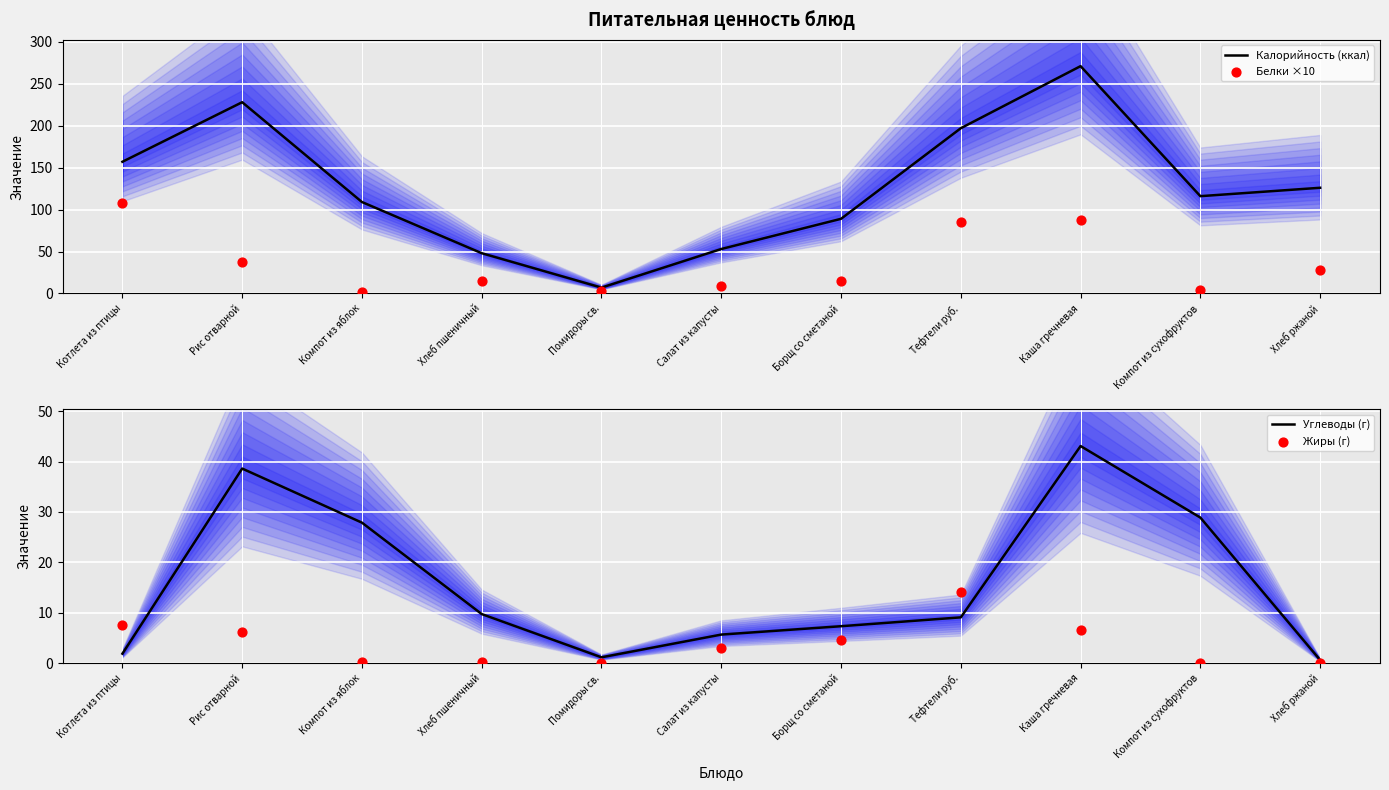

Which series has the widest spread of Y values?

Калорийность (ккал)